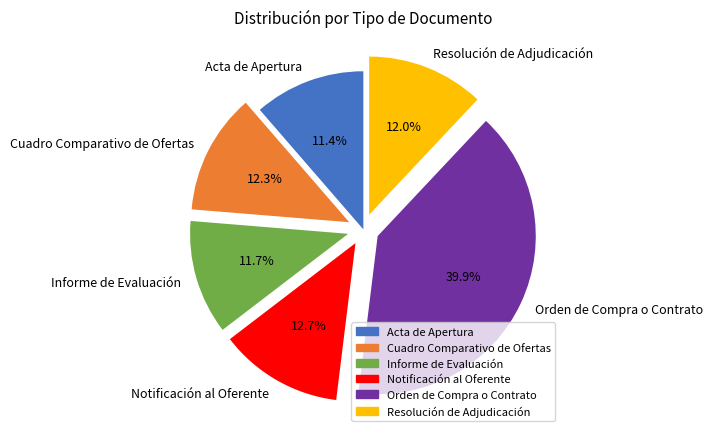

What is the total percentage of Resolución de Adjudicación and Orden de Compra o Contrato?

51.9%